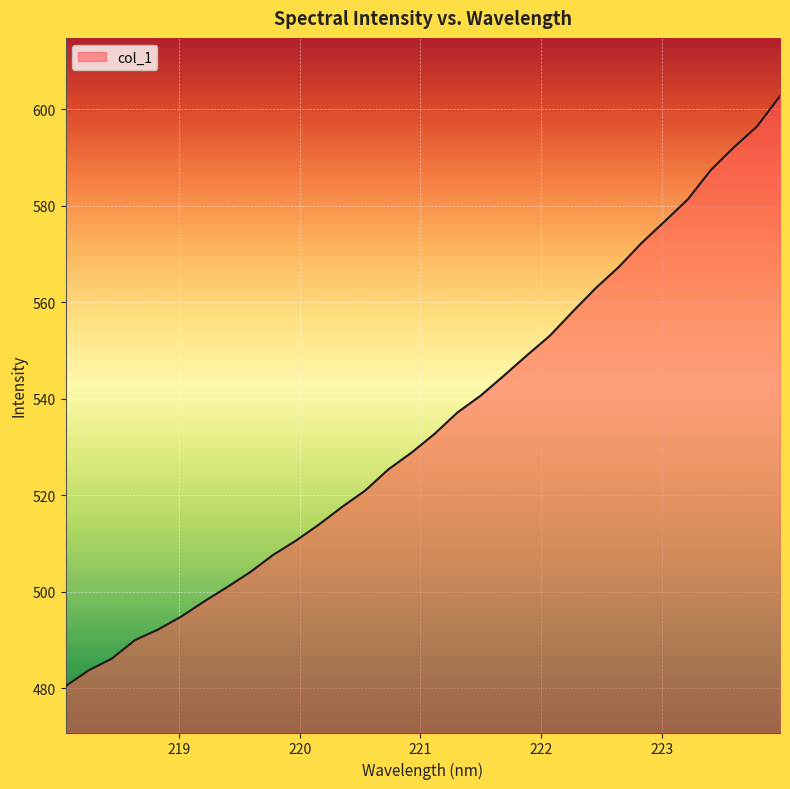

What is the maximum value shown in the chart?

602.7